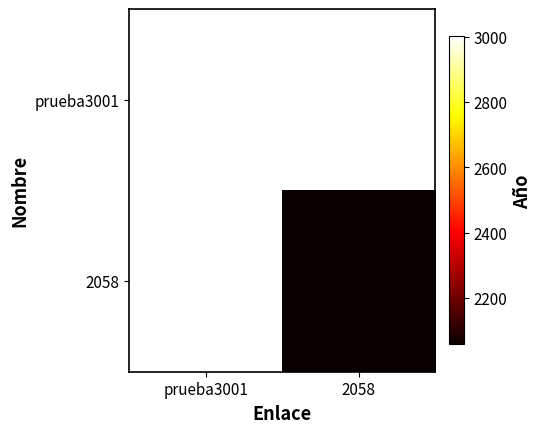

What is the highest value of the prueba3001 series?

3001.0